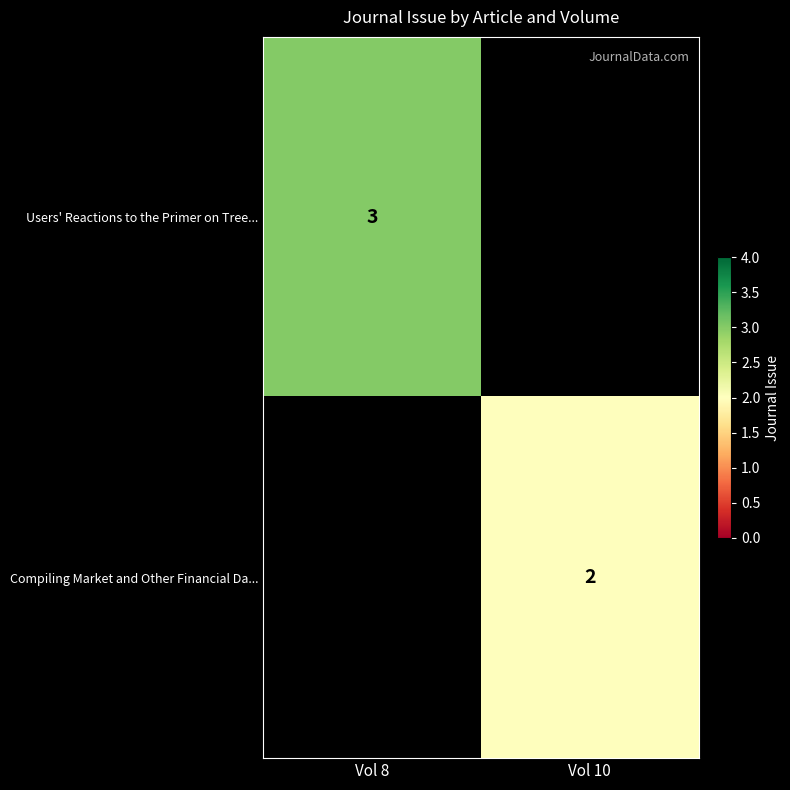

Is it true that Compiling Market and Other Financial Da... equals 3 at Vol 10?

False